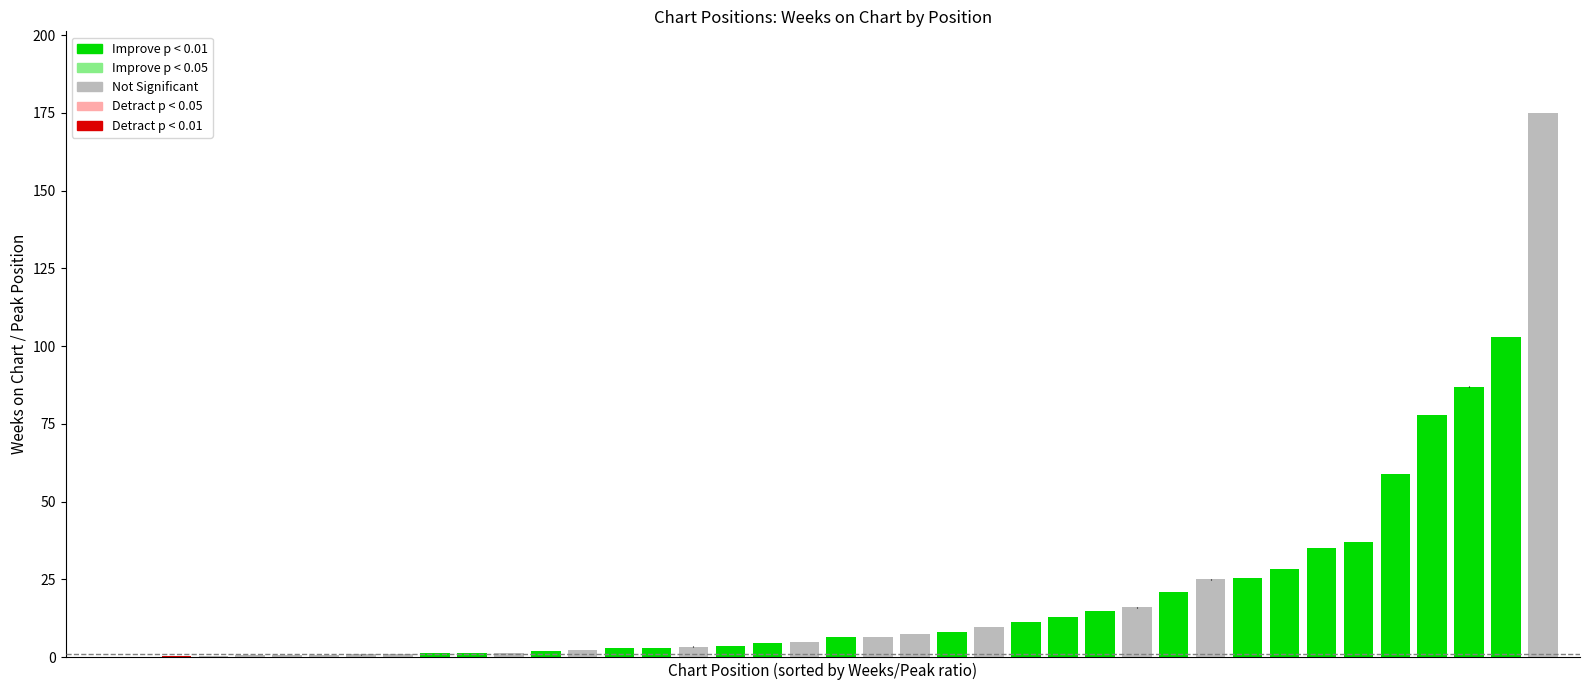

The value of Weeks on Chart at 9 is 43. True or false?

False